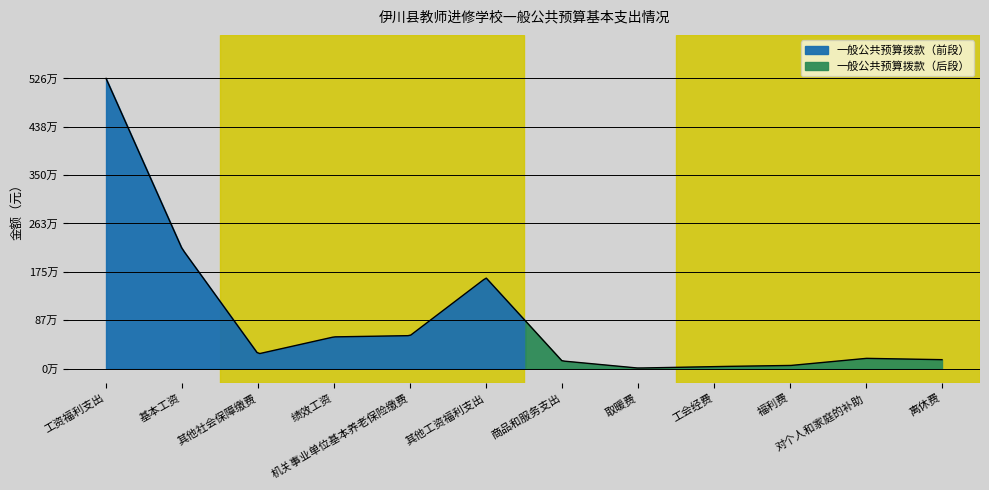

Where is the first local maximum?

其他工资福利支出